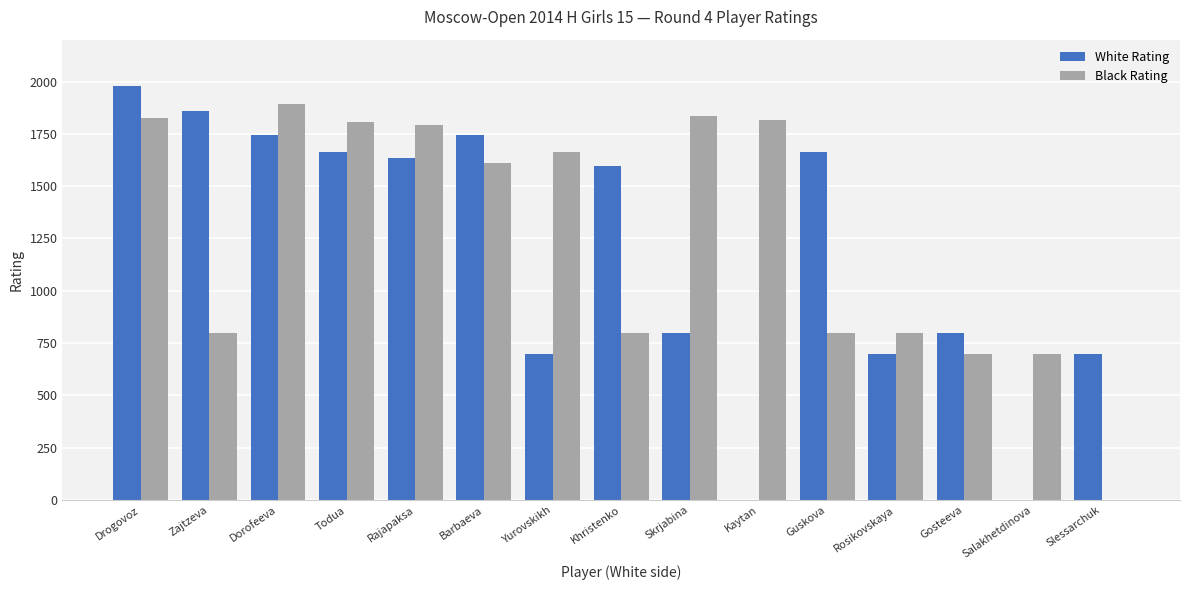

How many groups of bars are there?

15